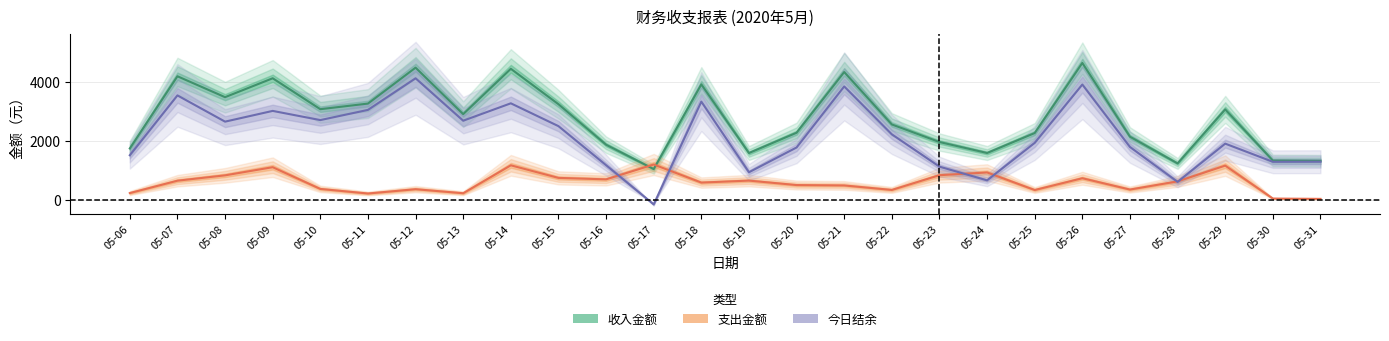

Which series ends up on top after the final intersection of 今日结余 and 支出金额?

今日结余